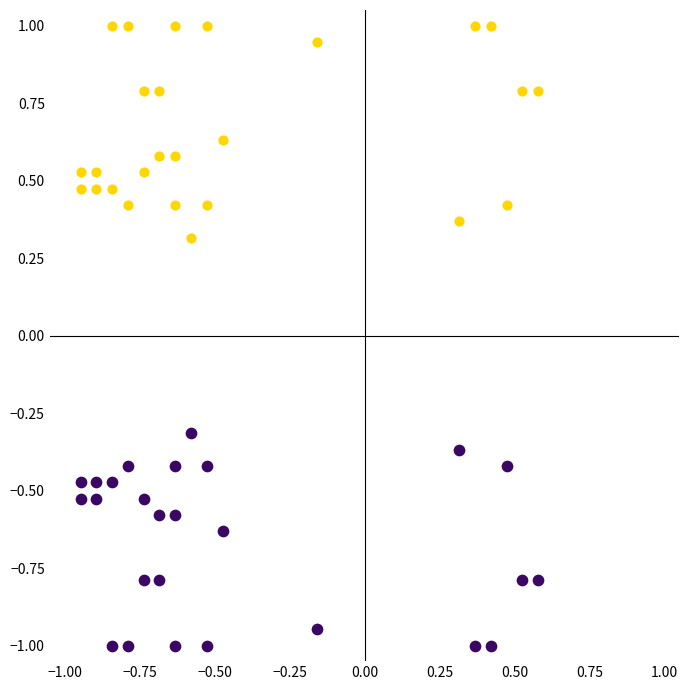

Across all data points, what is the range of X values (max minus min)?

1.5